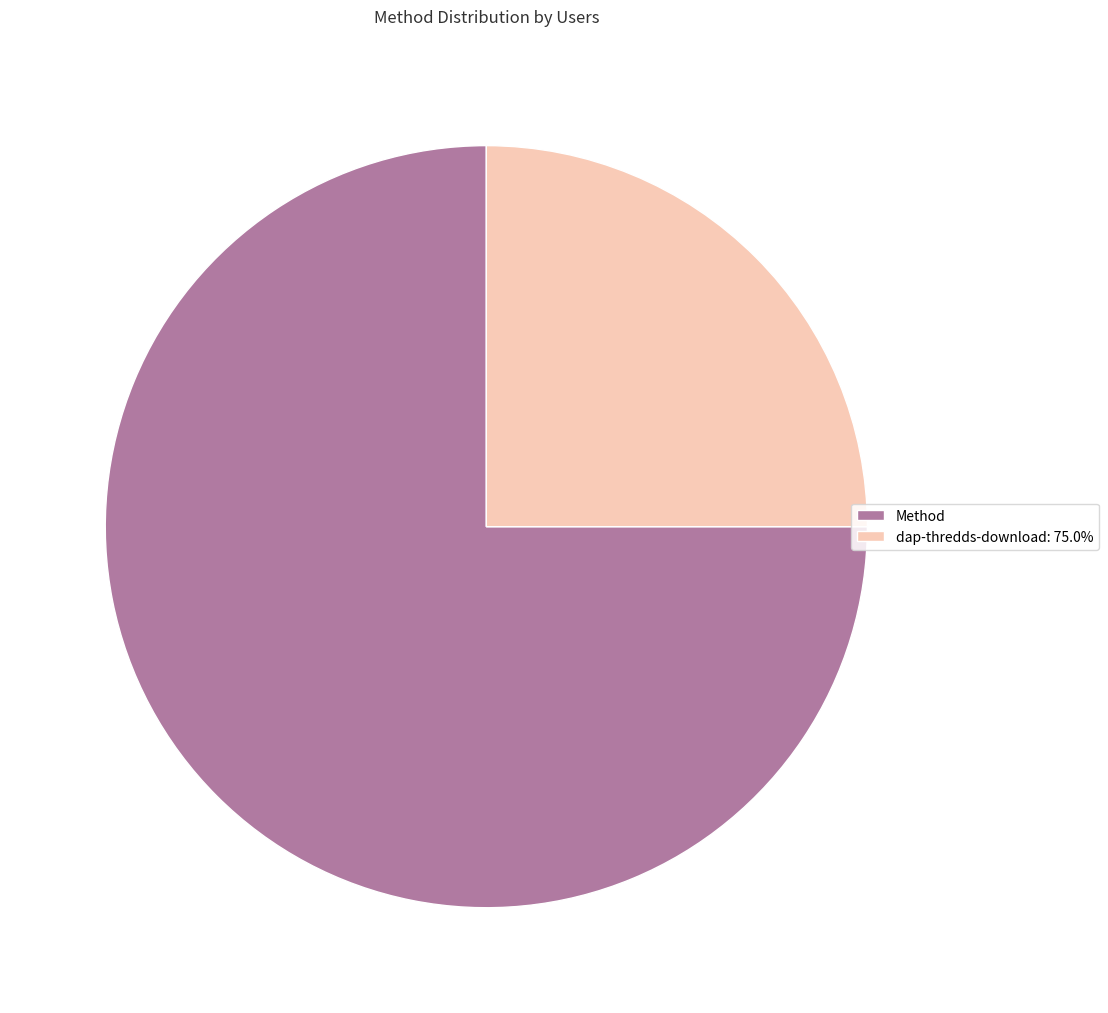

Which has a higher value, Method or dap-thredds-download: 75.0%?

Method